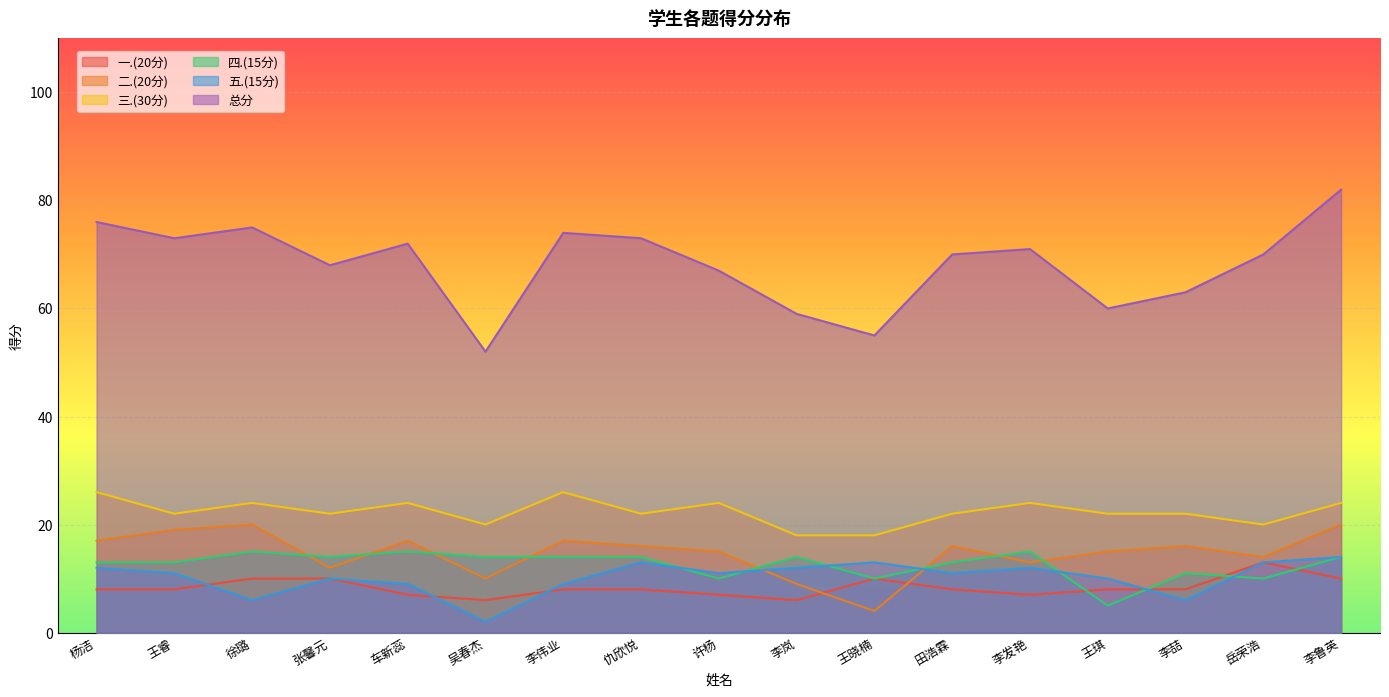

Where do 五.(15分) and 一.(20分) first cross each other?

王睿 and 徐璐